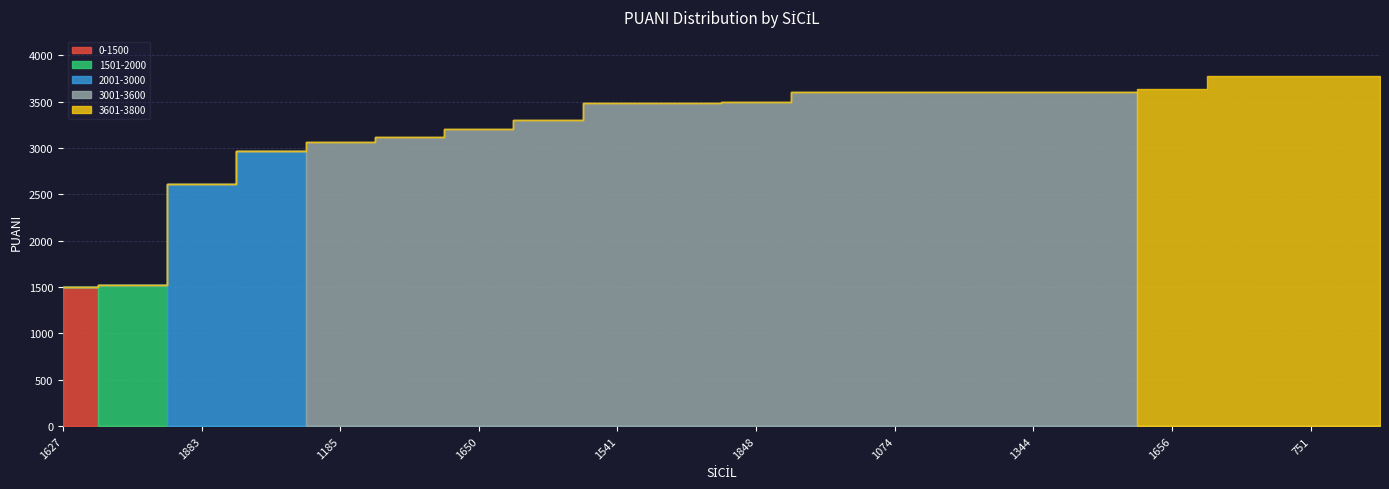

What are all the series names shown in the legend?

0-1500, 1501-2000, 2001-3000, 3001-3600, 3601-3800